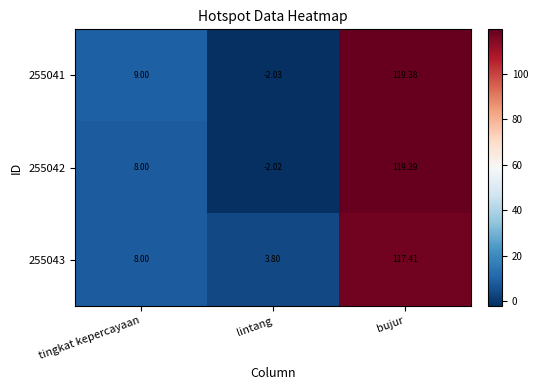

Count the number of categories in the chart.

3